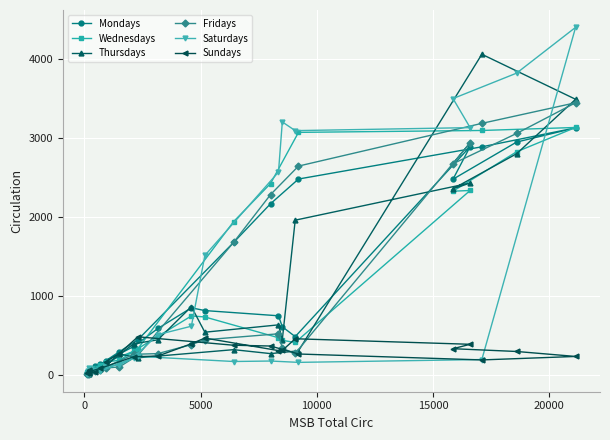

Which series has the widest spread of values?

Saturdays